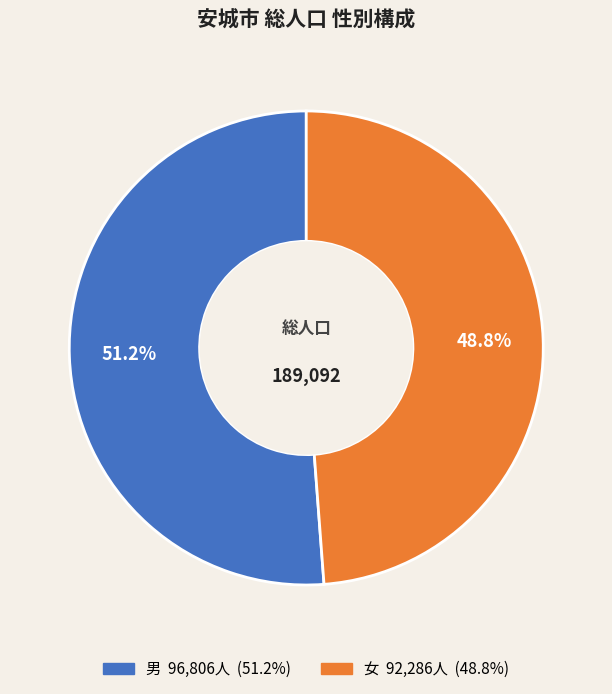

What is the largest slice in the pie chart?

男